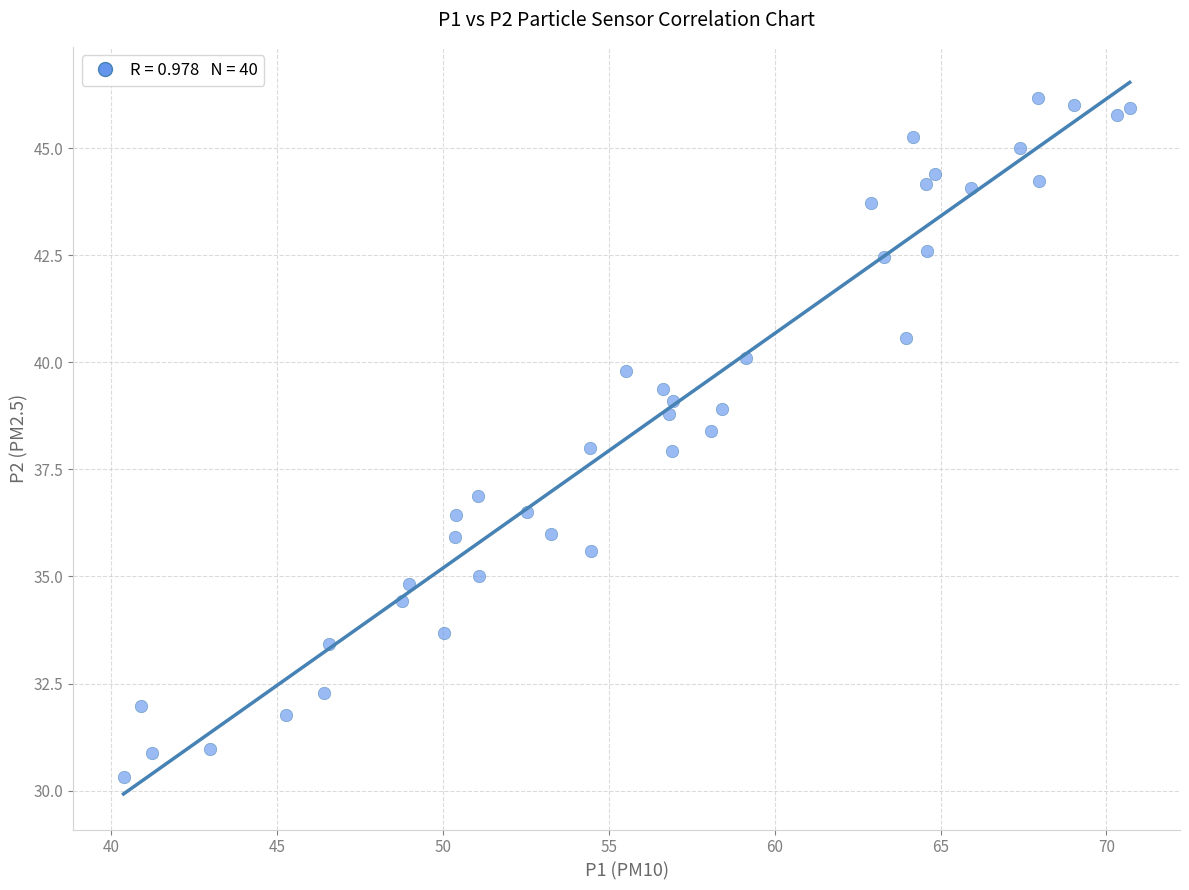

What is the range of X values (max minus min)?

30.3